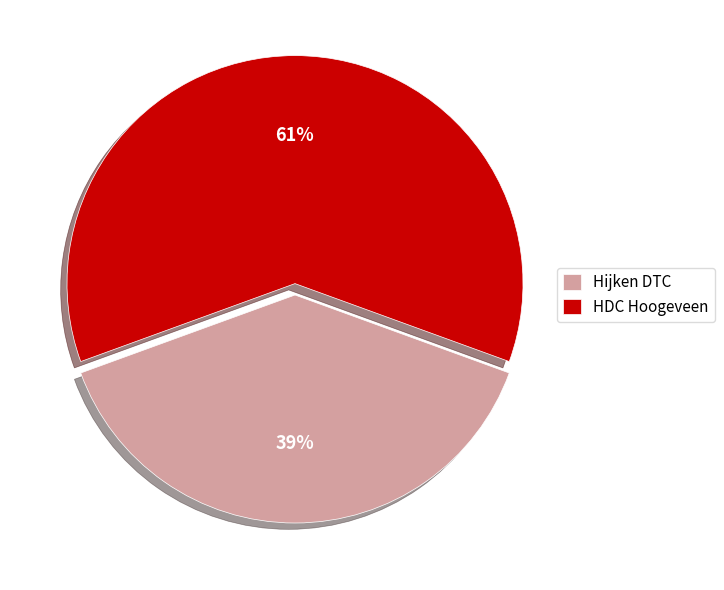

How many slices are in this pie chart?

2